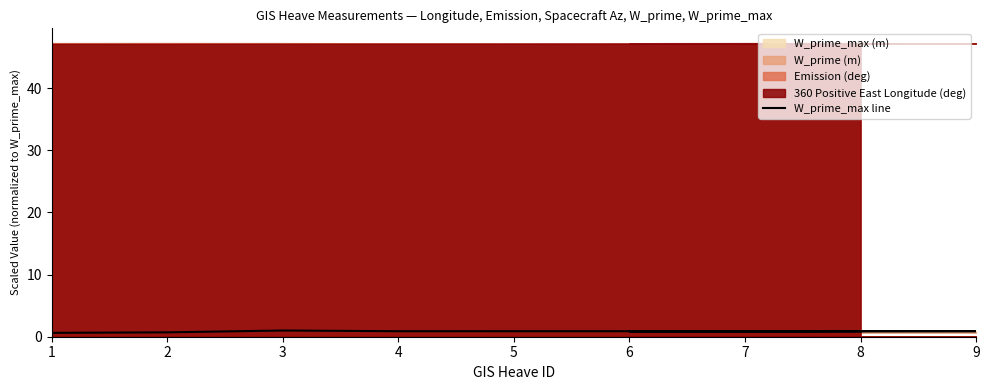

Where is the data nearest to the value 0?

1